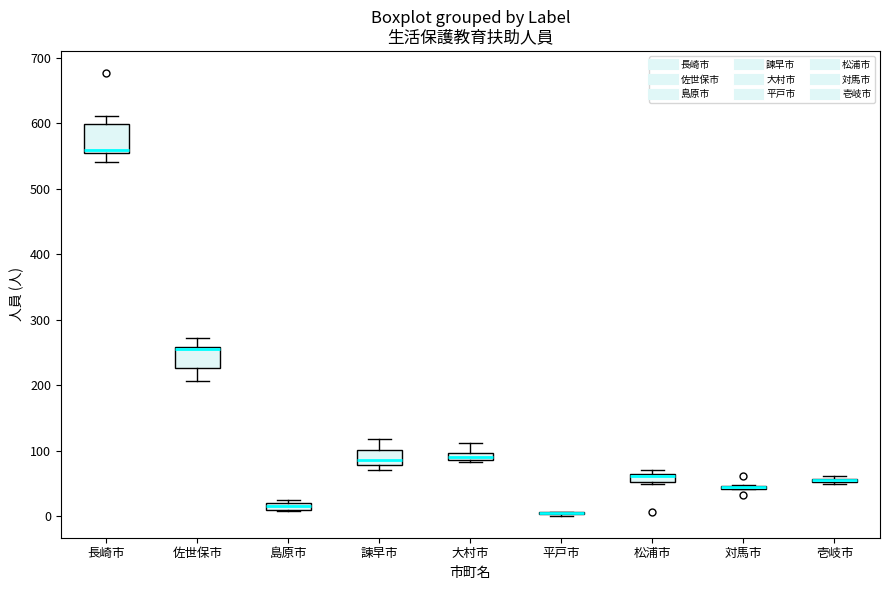

Where does the upper whisker of the box for 佐世保市 end on the y-axis? The values are not printed on the chart, so give them approximately, as read against the axis.

270